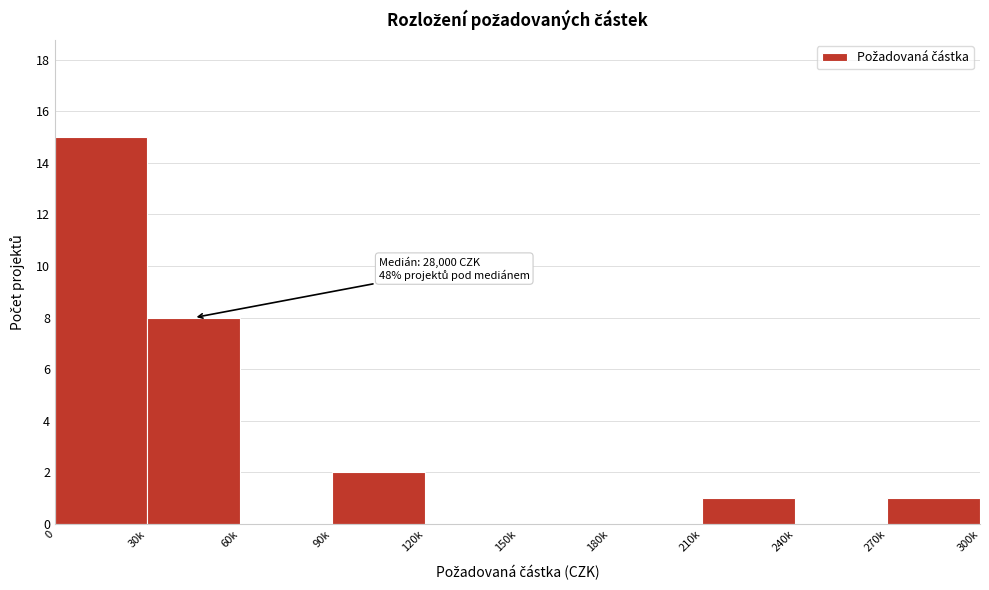

Reading left to right, list all the values displayed in this chart.

0=15	30k=8	60k=0	90k=2	120k=0	150k=0	180k=0	210k=1	240k=0	270k=1